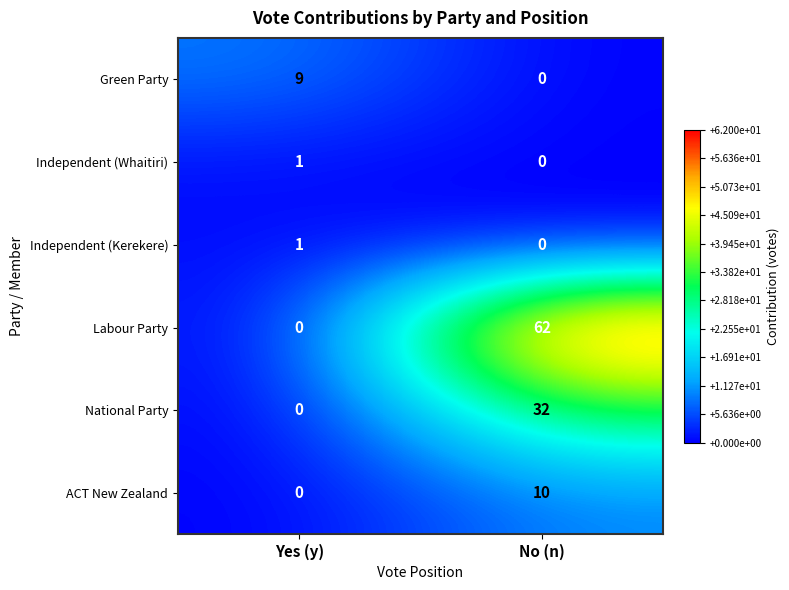

Rank the categories by ACT New Zealand value from highest to lowest.

No (n), Yes (y)